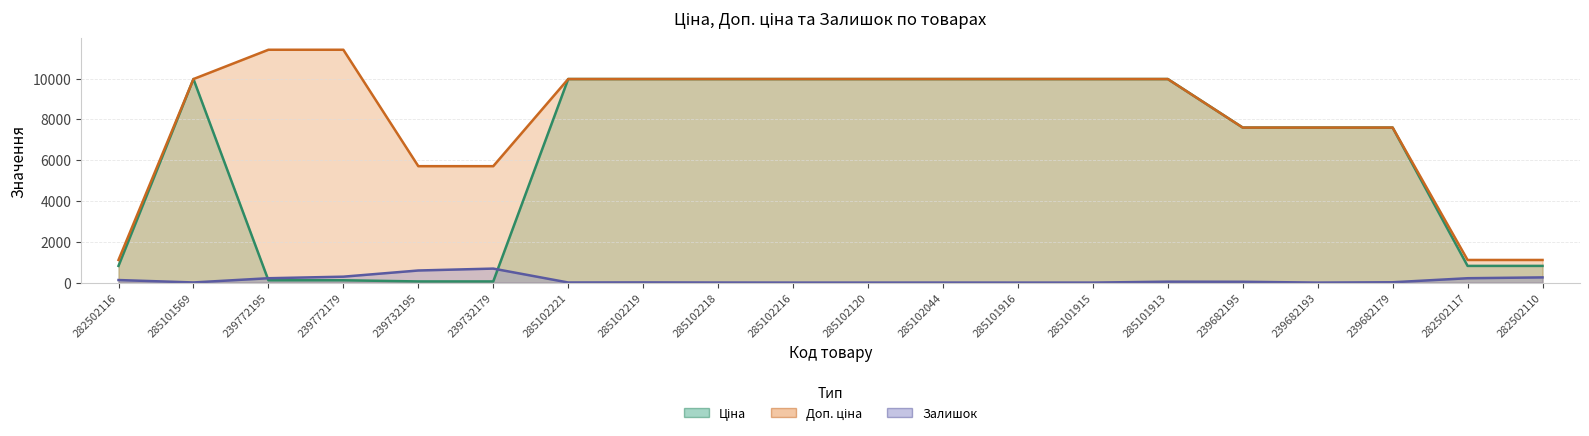

The Ціна series shows 4705.9 at 239682195. True or false?

False